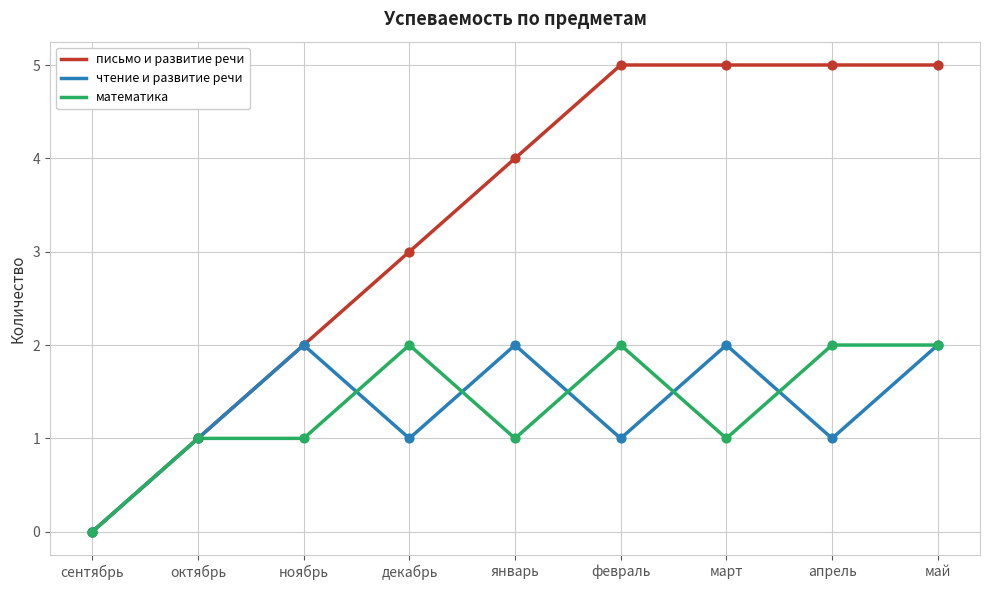

At which category is the sum across all series the highest?

май